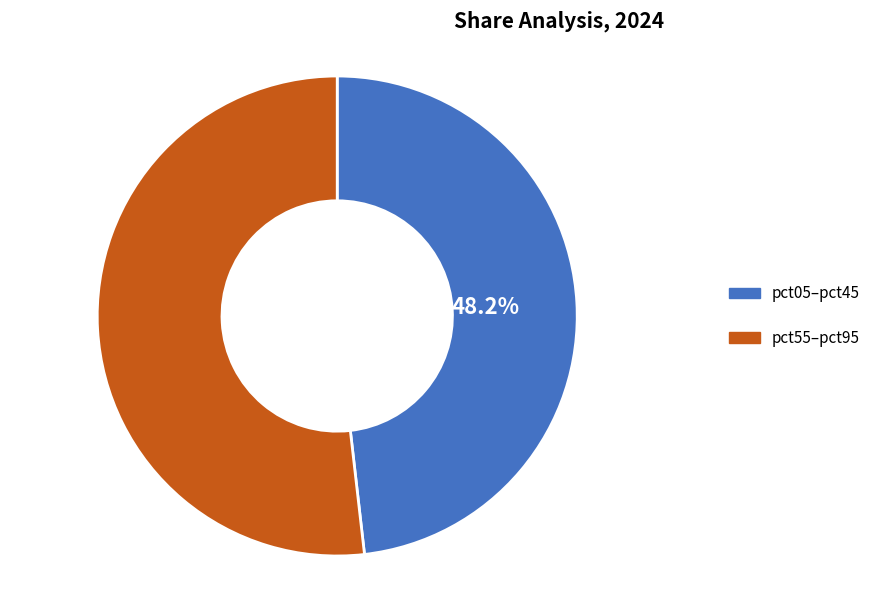

Does any single category account for the majority?

Yes